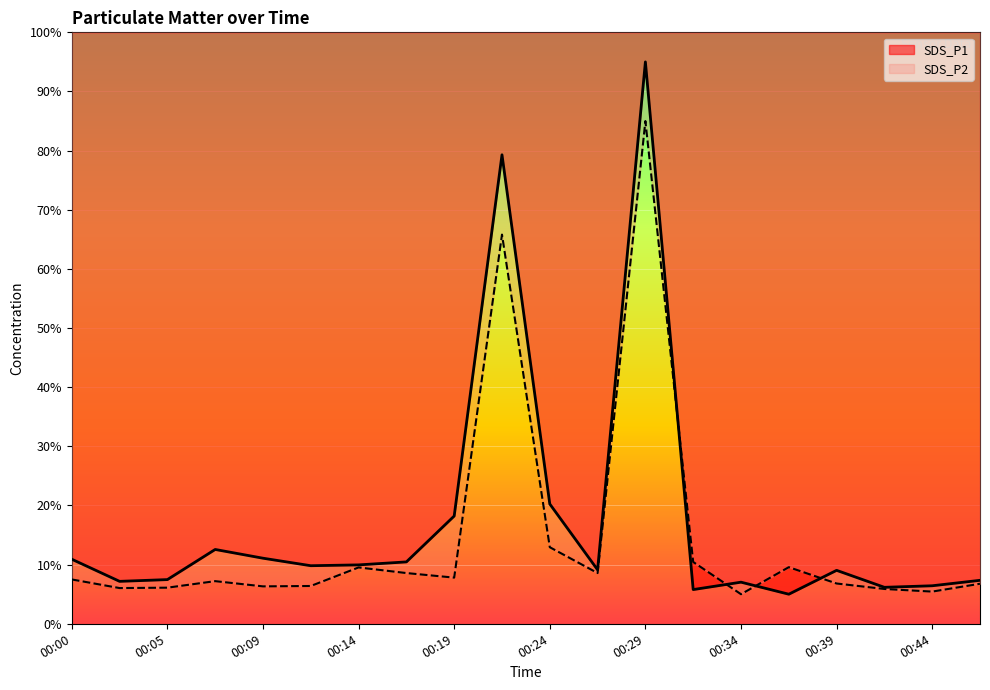

What is the total value across all series at 00:34?

12.0